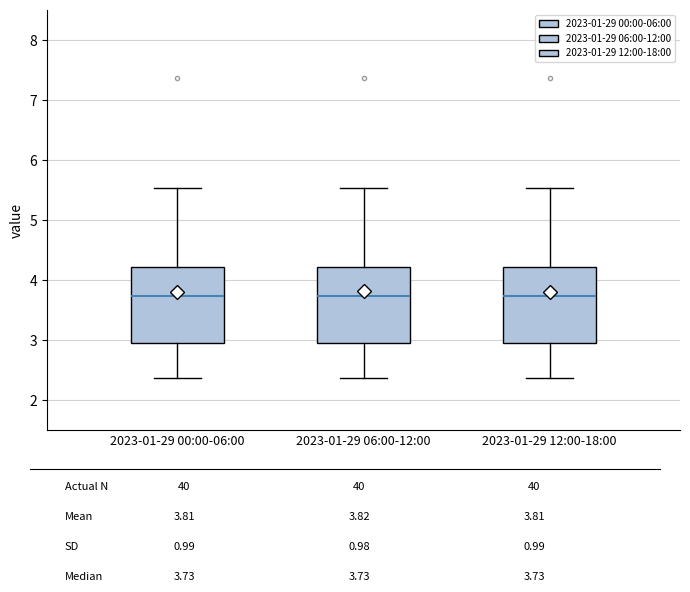

Where is the lower edge of the box for 2023-01-29 00:00-06:00 on the y-axis? The values are not printed on the chart, so give them approximately, as read against the axis.

3.0